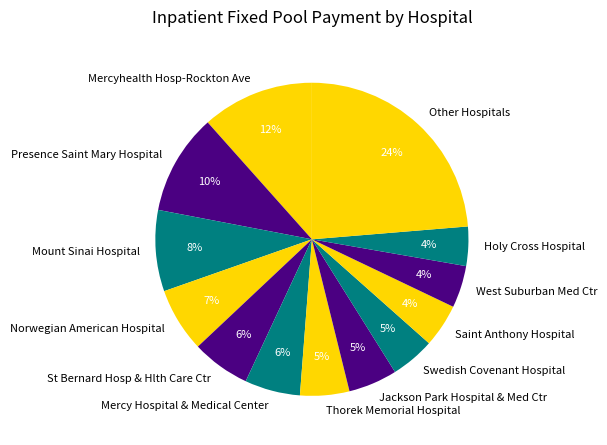

What percentage is the Saint Anthony Hospital slice, to the nearest percent?

4%